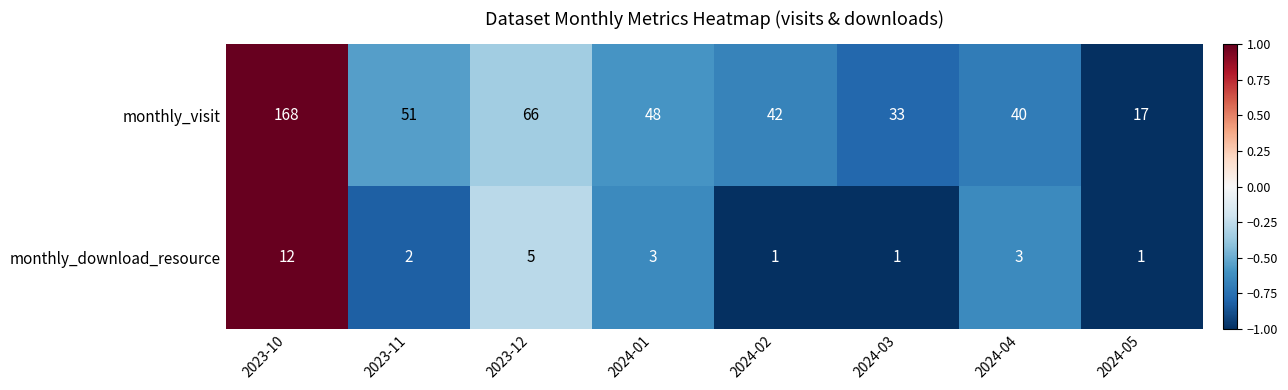

What is the difference between the second highest and second lowest values in the monthly_visit series?

33